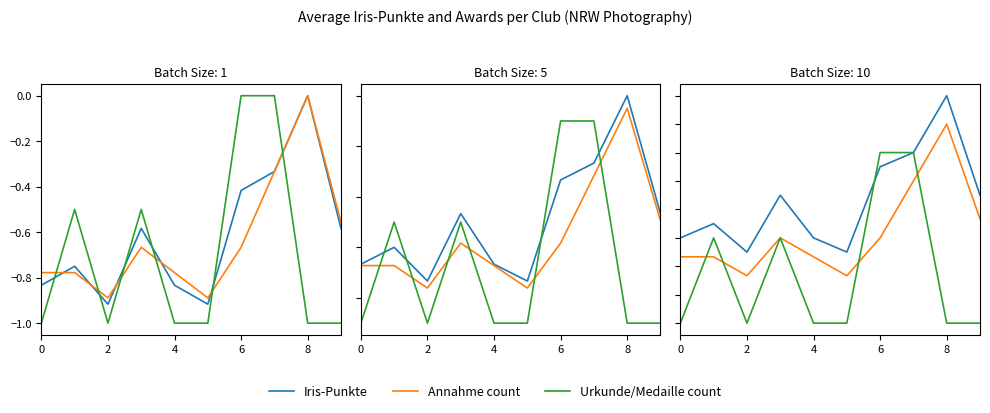

Read the Iris-Punkte value at 6.

-0.2